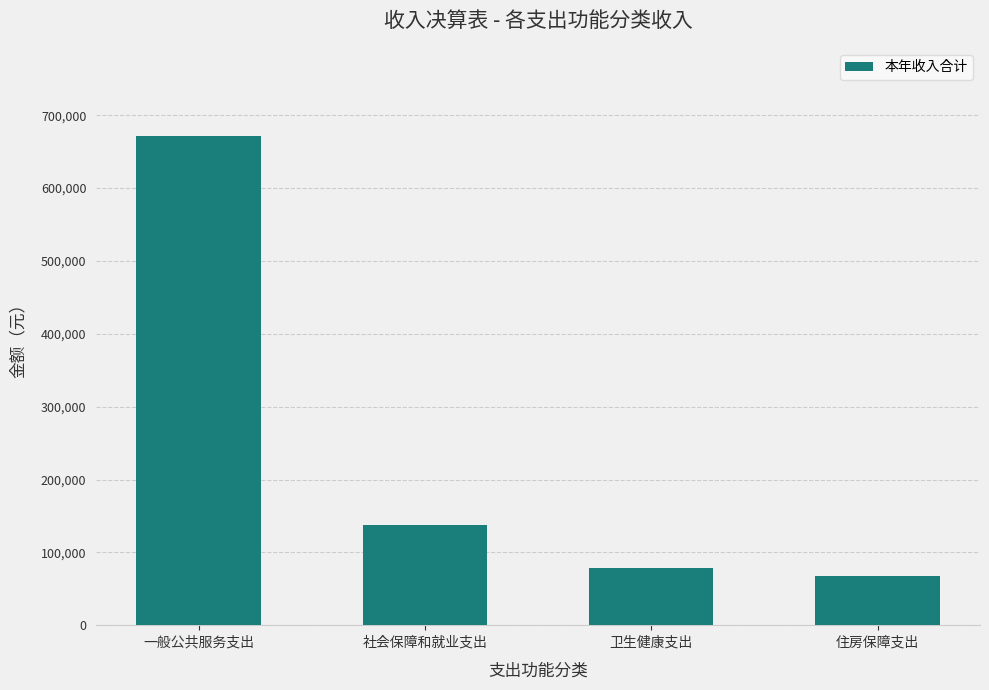

List the labels in order of value, largest first.

一般公共服务支出, 社会保障和就业支出, 卫生健康支出, 住房保障支出